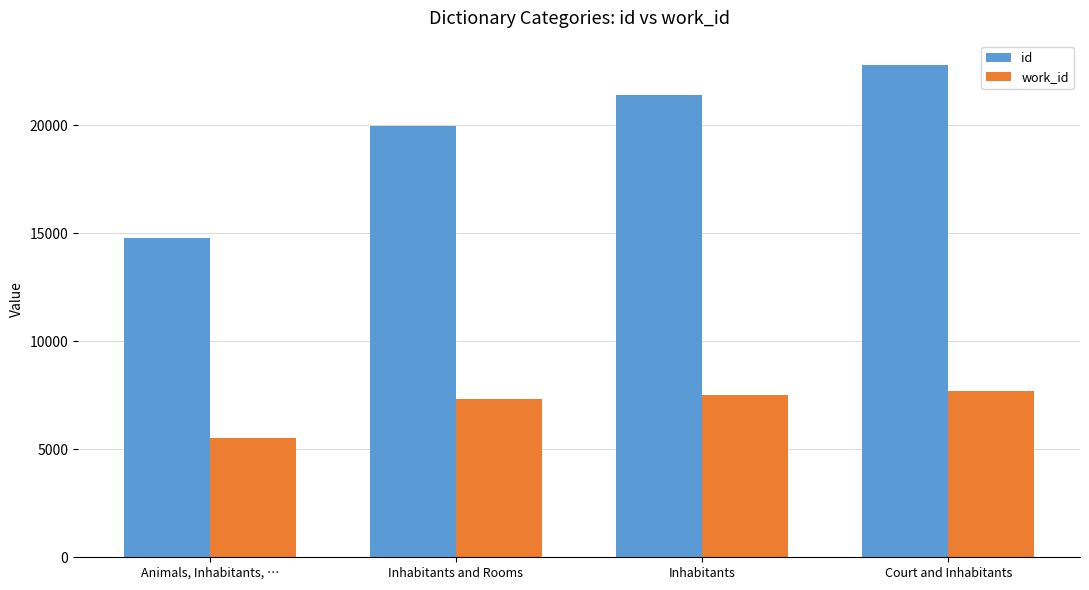

Rank the series at Inhabitants and Rooms from lowest to highest value.

work_id, id